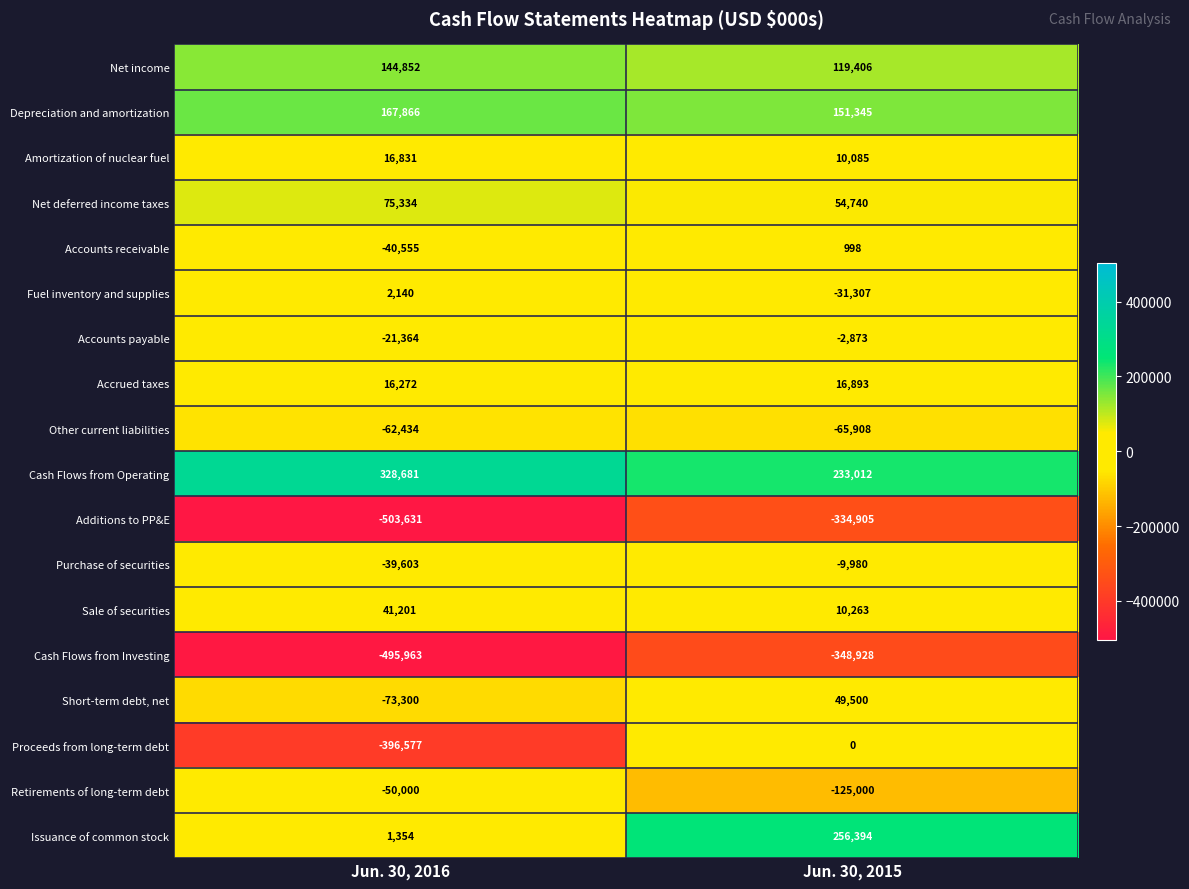

Which label corresponds to the smallest value in the chart?

Jun. 30, 2016